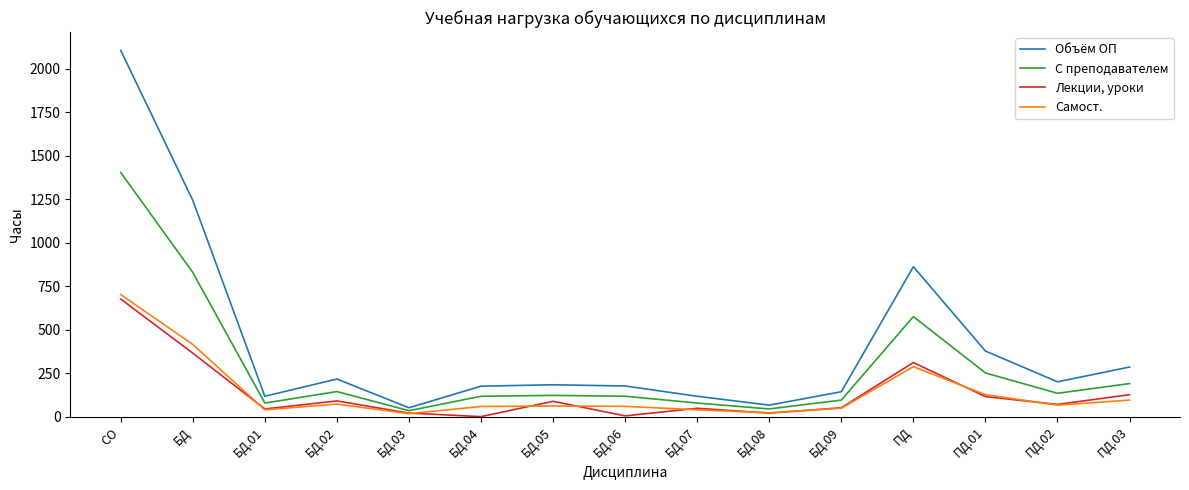

What is the spread (max minus min) of values at ПД?

575